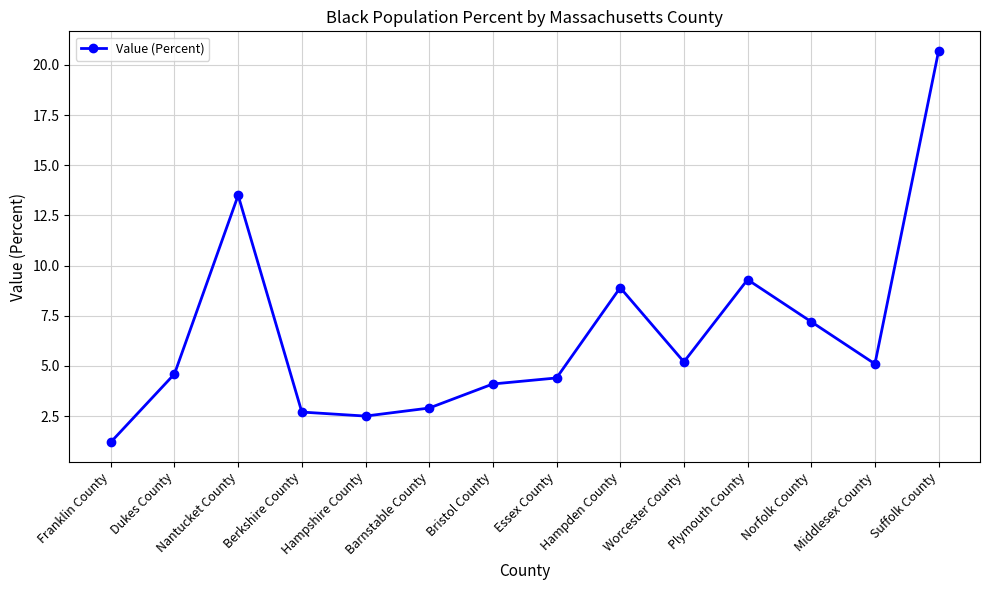

What is the value of the 10th point from the left?

5.2